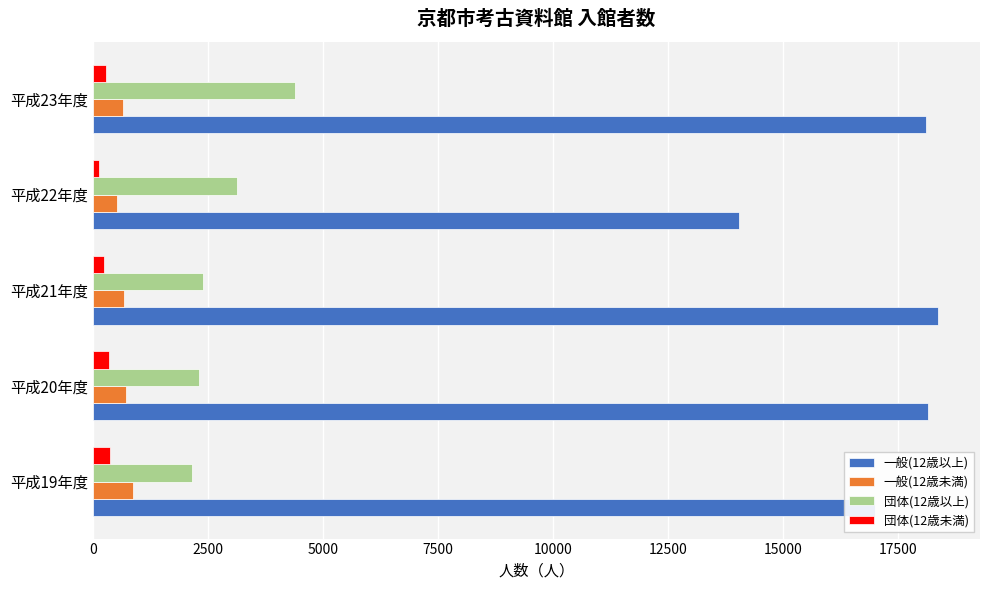

Which series has the largest range (max minus min)?

一般(12歳以上)